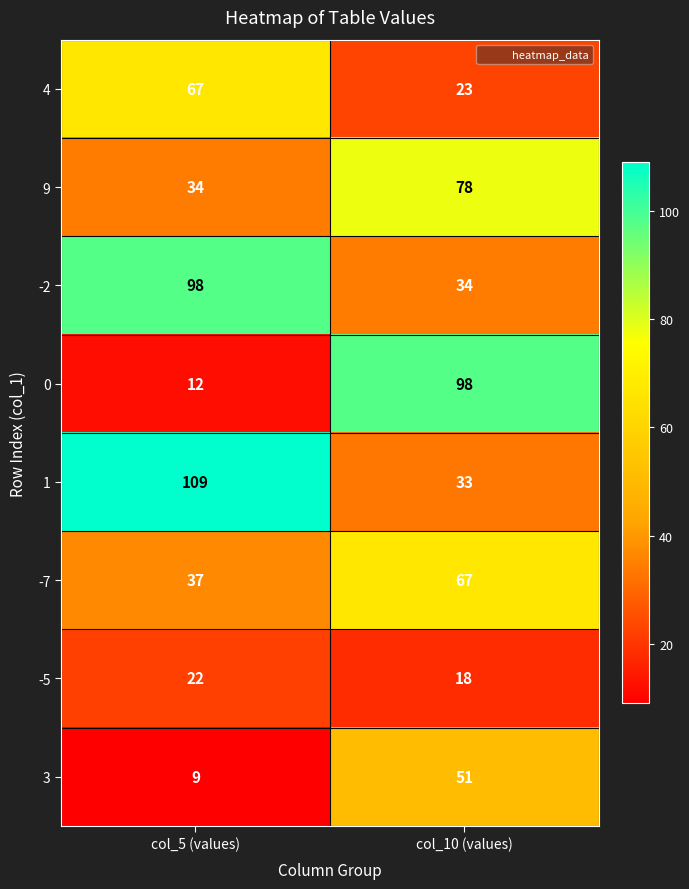

What is the maximum value shown in the chart?

109